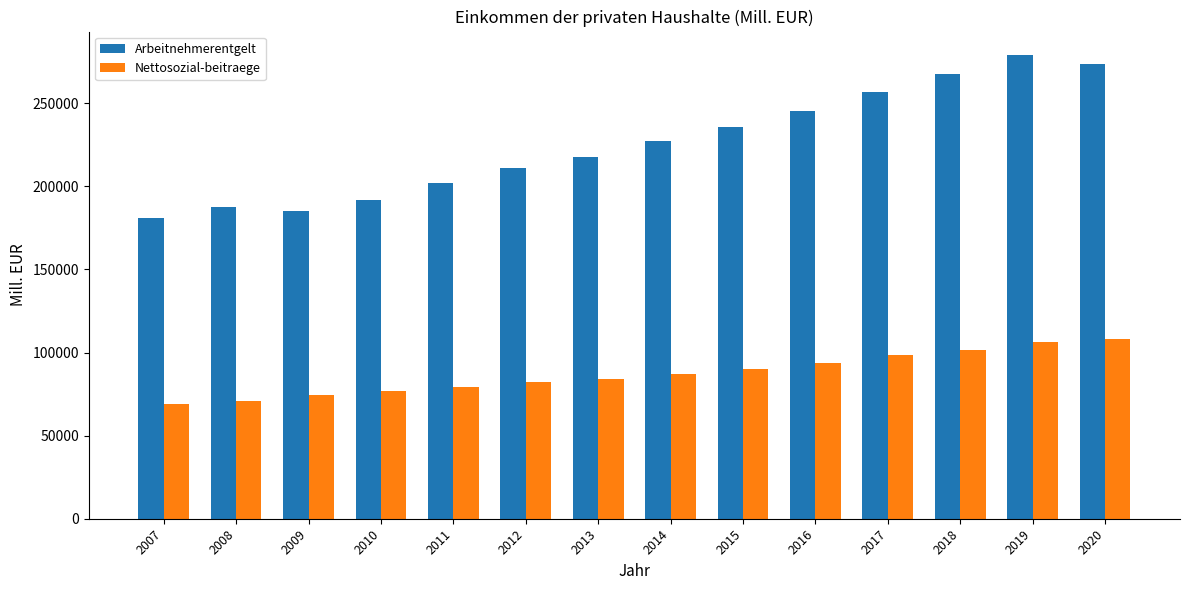

Which series changed the most between 2015 and 2020?

Arbeitnehmerentgelt